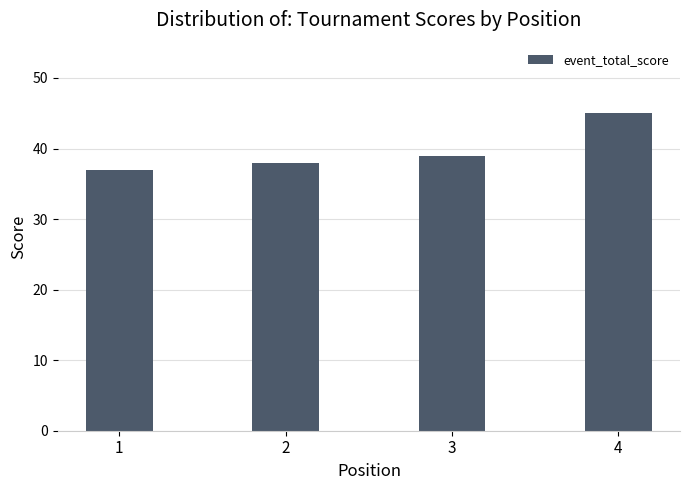

What is the sum of the values at 2 and 1?

75